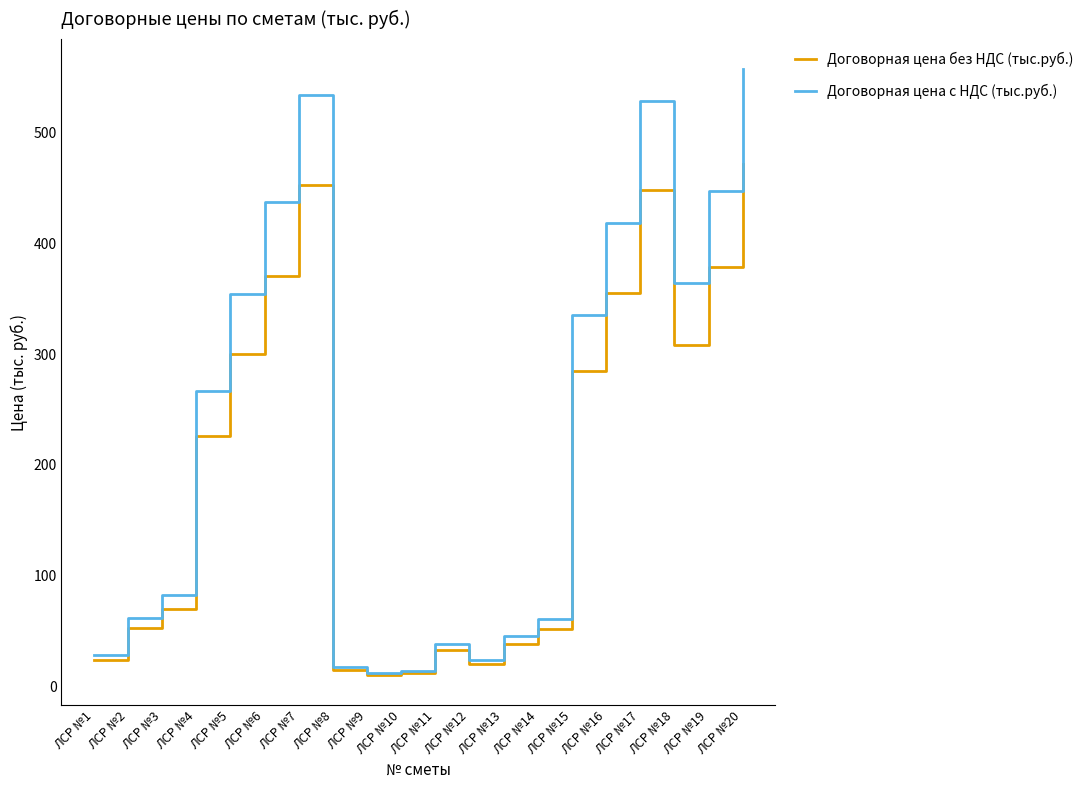

Which label corresponds to the largest value in the chart?

ЛСР №20